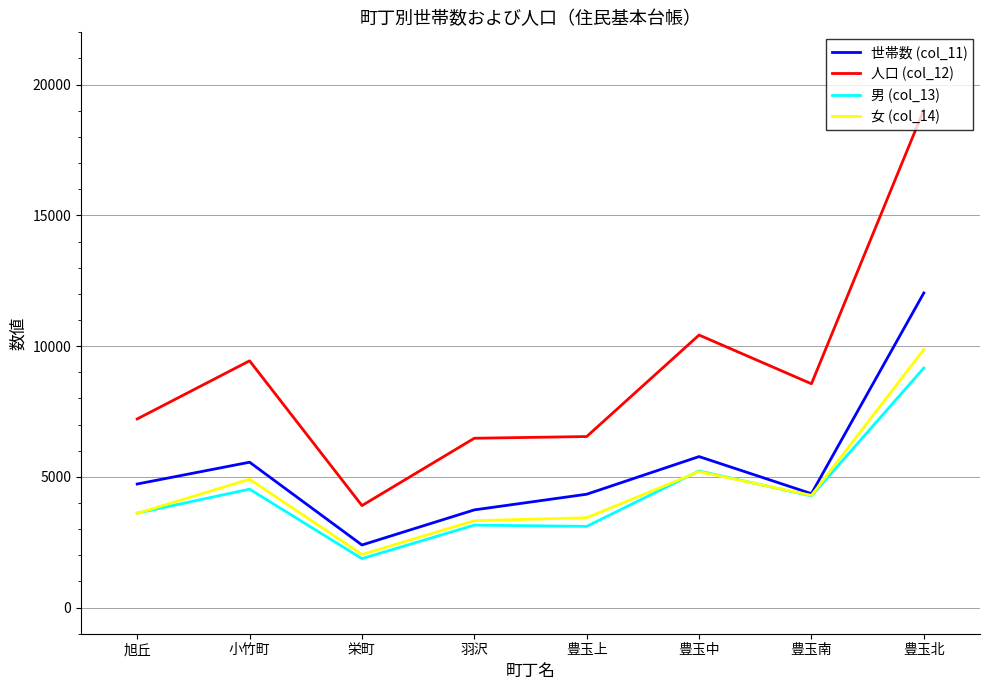

True or false: 人口 (col_12) and 世帯数 (col_11) intersect in this chart.

False